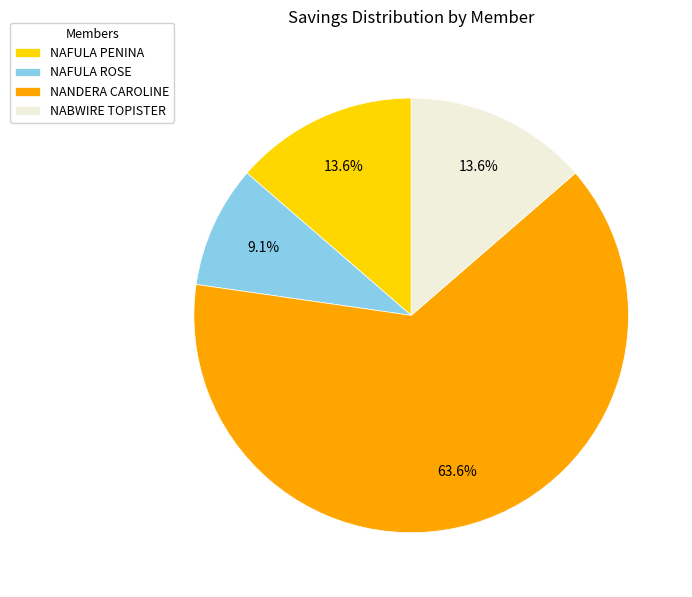

To the nearest percent, what is the difference between the largest and smallest slice percentages?

55%